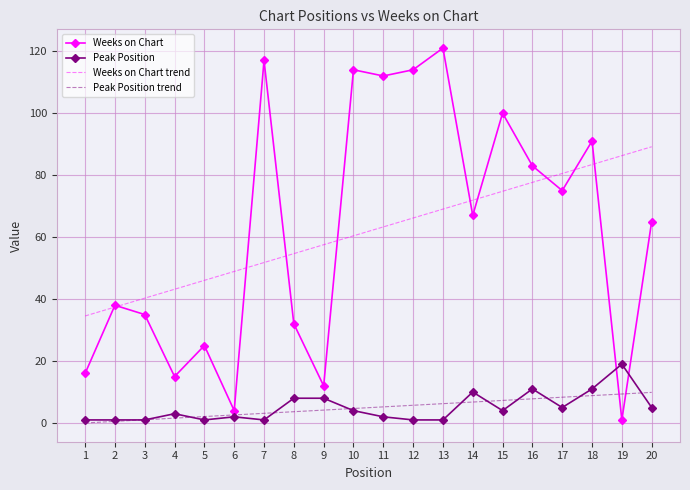

Is the value of Weeks on Chart at 1 greater than the value of Weeks on Chart trend at 4?

No